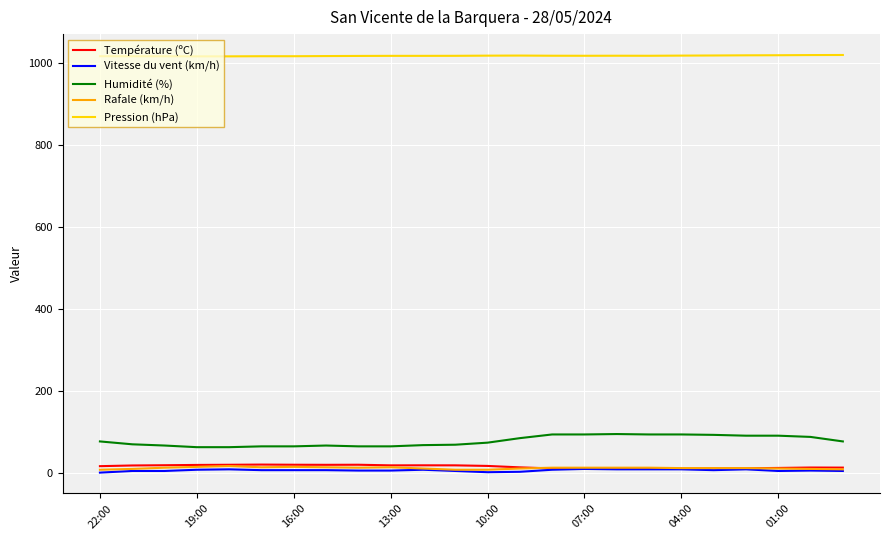

True or false: Pression (hPa) and Rafale (km/h) cross at least once.

False